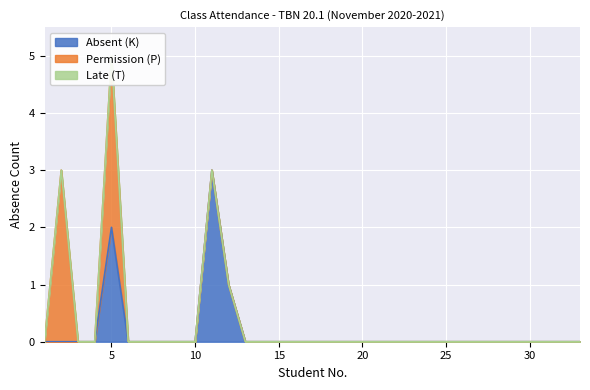

The value of Permission (P) at 2 is 5. True or false?

False